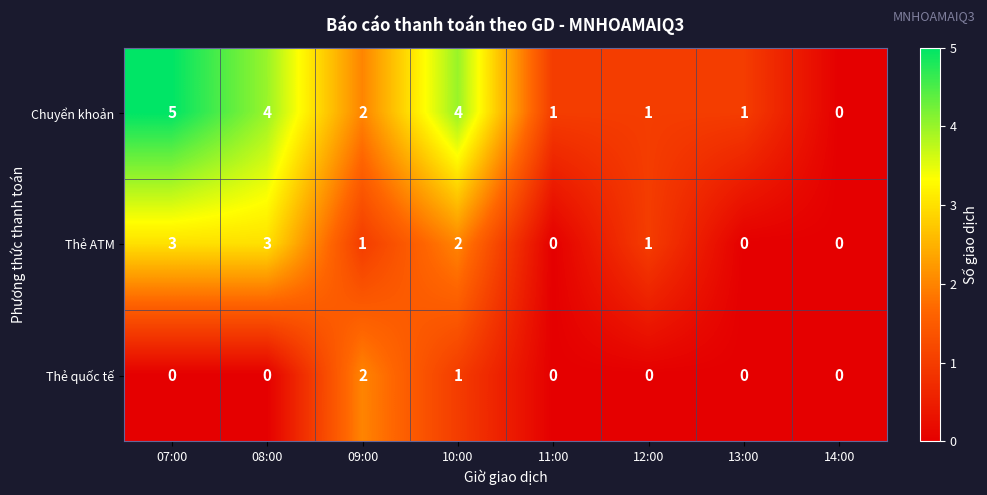

Reading left to right, transcribe all the data shown in this chart.

Chuyển khoản: 07:00=5	08:00=4	09:00=2	10:00=4	11:00=1	12:00=1	13:00=1	14:00=0
Thẻ ATM: 07:00=3	08:00=3	09:00=1	10:00=2	11:00=0	12:00=1	13:00=0	14:00=0
Thẻ quốc tế: 07:00=0	08:00=0	09:00=2	10:00=1	11:00=0	12:00=0	13:00=0	14:00=0